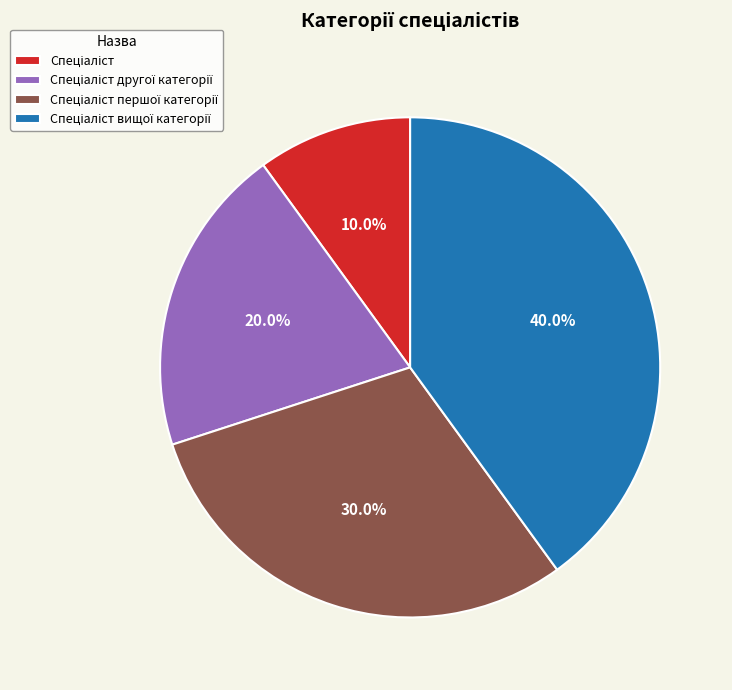

Is there a majority slice in this chart?

No